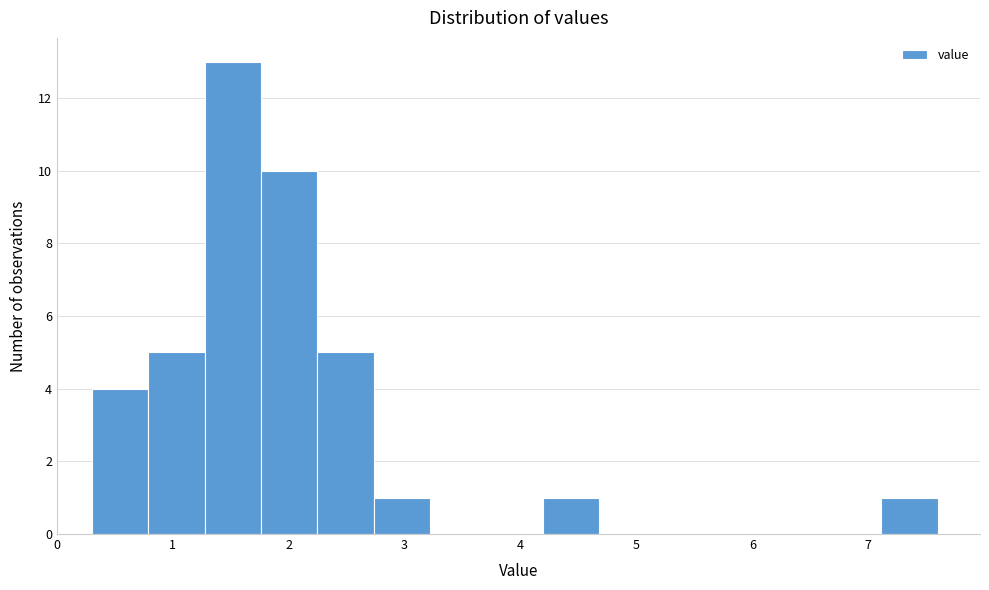

Reading left to right, transcribe this chart: for each bar, give the range it covers on the x-axis and its height. Neither the bar edges nor the heights are printed on the chart, so give them approximately, as read against the axes.

0.3 to 0.8: 4
0.8 to 1.3: 5
1.3 to 1.8: 13
1.8 to 2.2: 10
2.2 to 2.7: 5
2.7 to 3.2: 1
3.2 to 3.7: 0
3.7 to 4.2: 0
4.2 to 4.7: 1
4.7 to 5.2: 0
5.2 to 5.7: 0
5.7 to 6.1: 0
6.1 to 6.6: 0
6.6 to 7.1: 0
7.1 to 7.6: 1